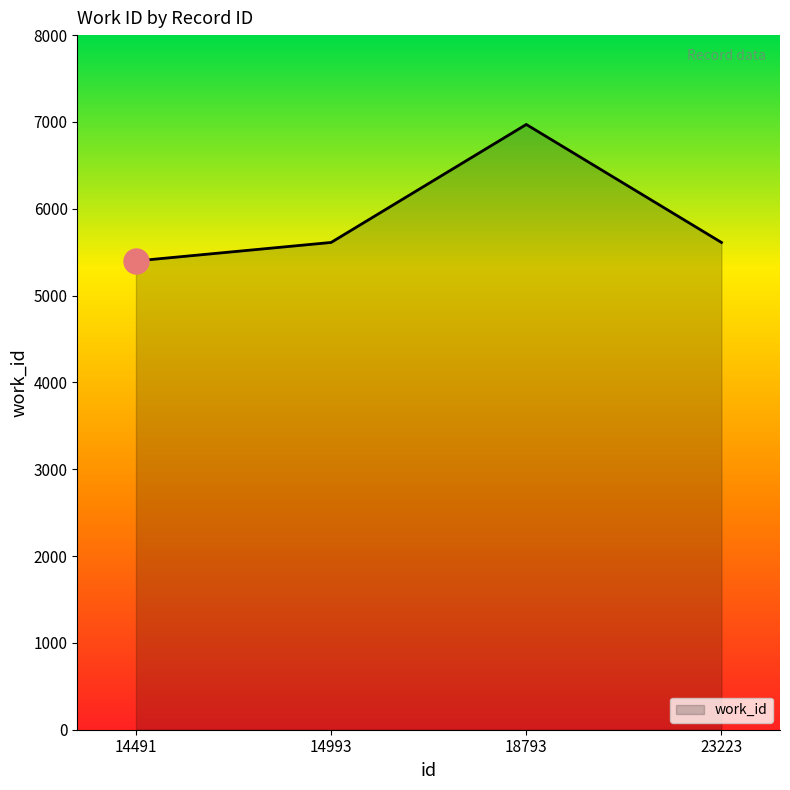

What is the change in value from 14491 to 18793?

+1572